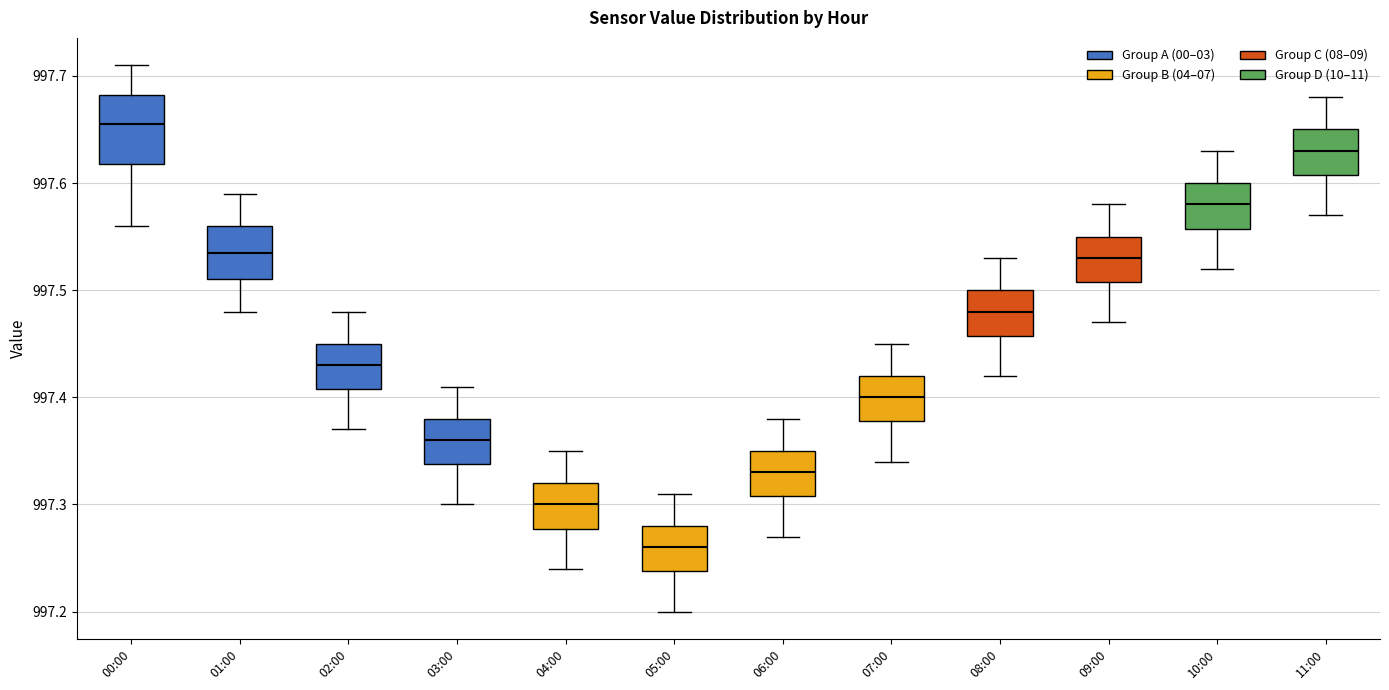

Which box has the lowest median line?

05:00